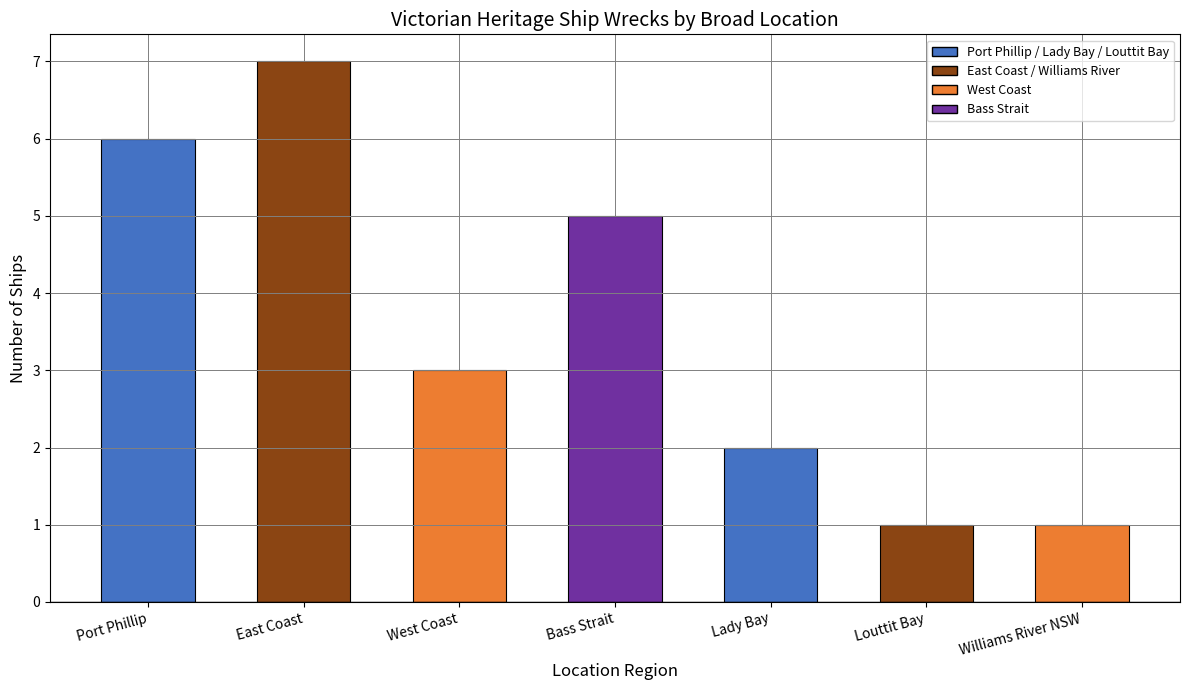

What is the greatest value displayed?

7